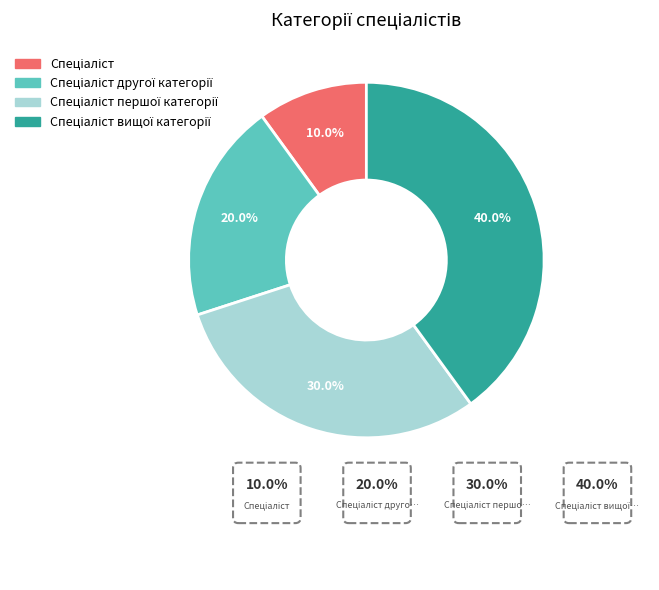

Combined, do Спеціаліст and Спеціаліст другої категорії account for over 50%?

No